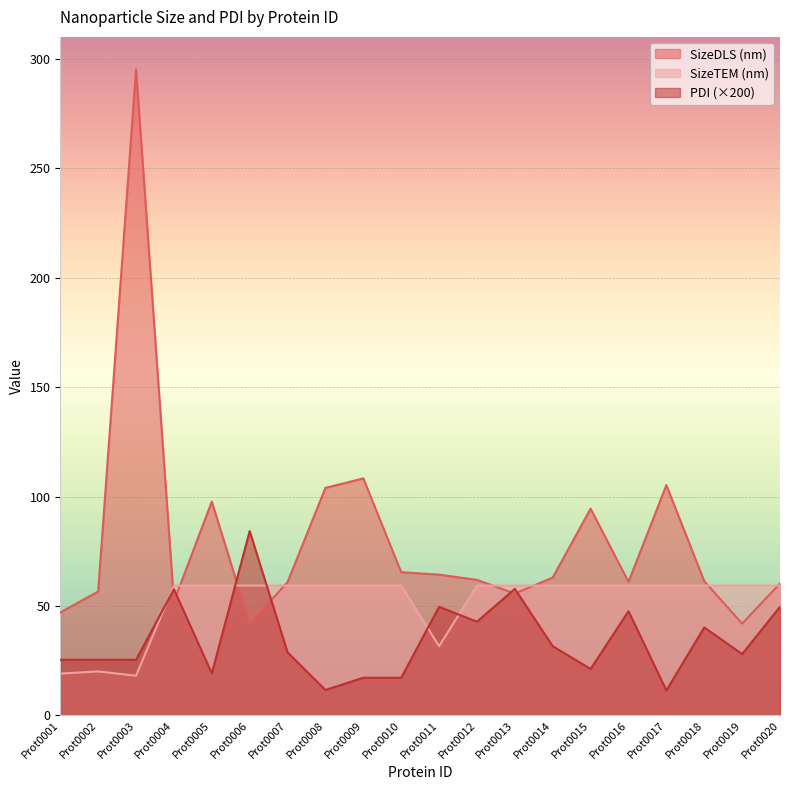

Rank the series by their average value, from lowest to highest.

PDI (×200), SizeTEM (nm), SizeDLS (nm)